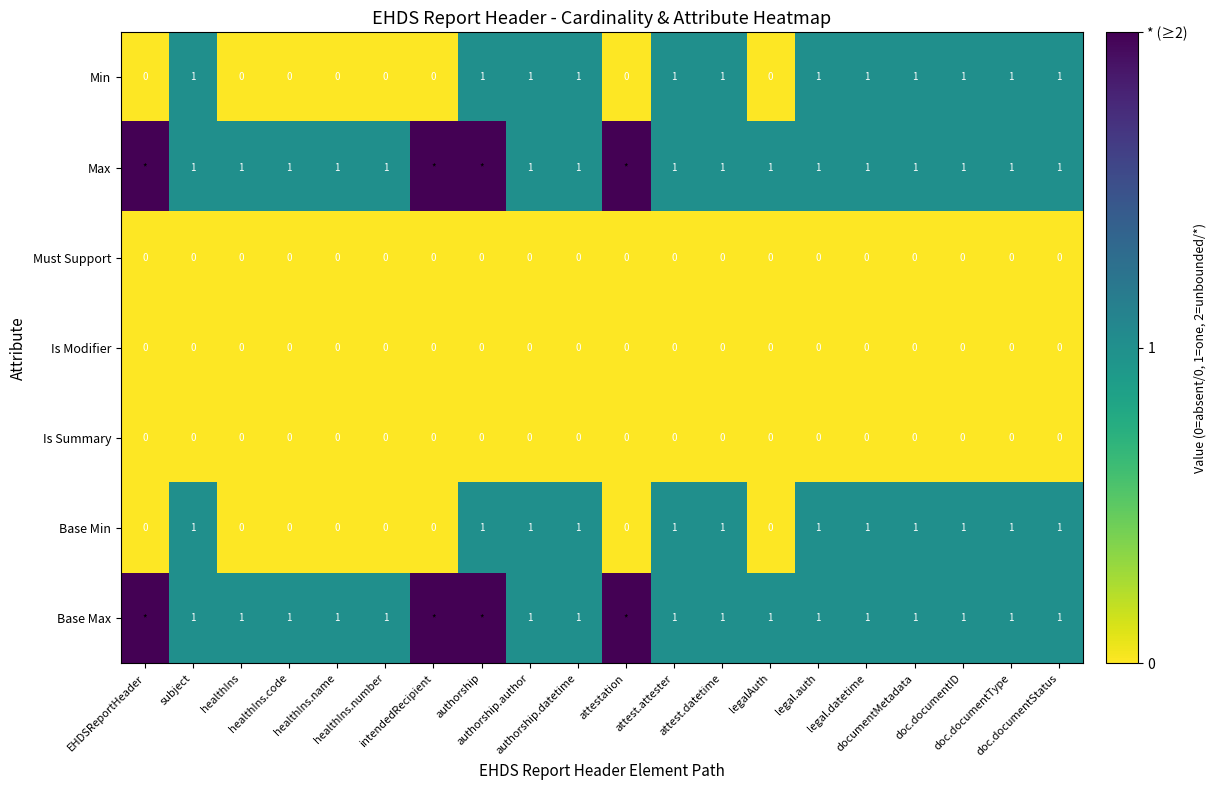

At which label does Max reach its minimum?

subject